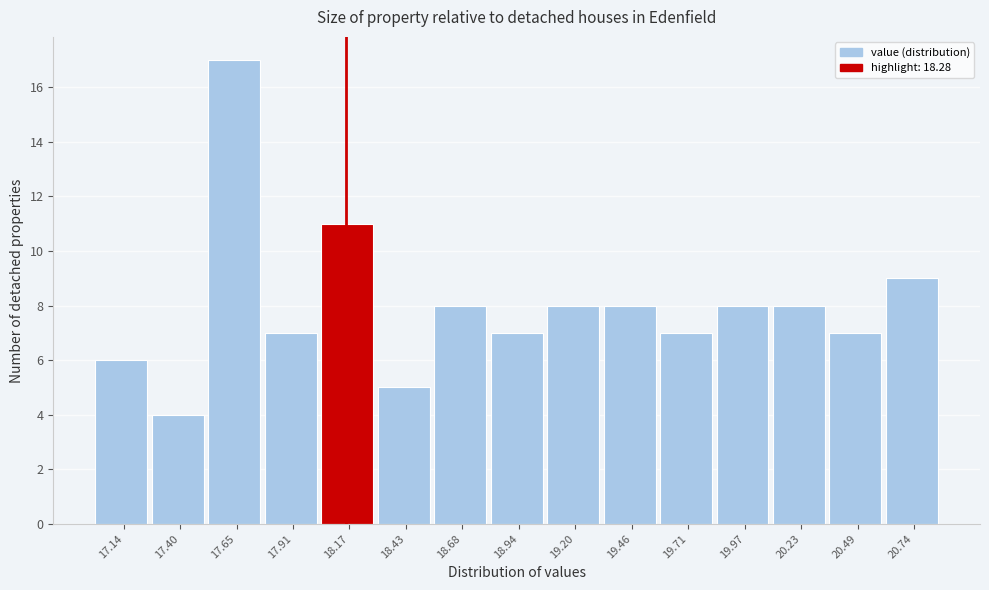

Reading left to right, list all the values displayed in this chart.

17.14=6	17.40=4	17.65=17	17.91=7	18.17=11	18.43=5	18.68=8	18.94=7	19.20=8	19.46=8	19.71=7	19.97=8	20.23=8	20.49=7	20.74=9